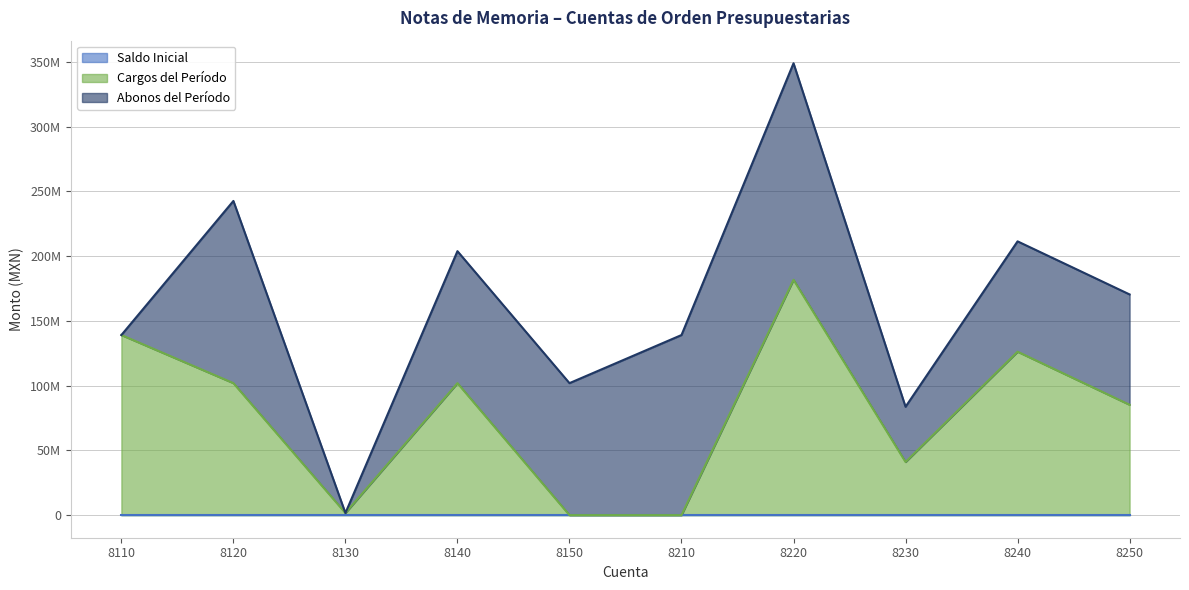

Which series has the largest range (max minus min)?

Cargos del Período